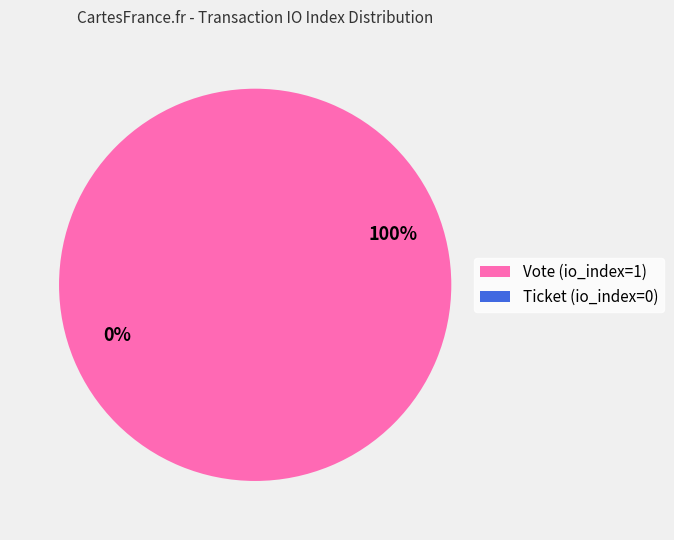

How many slices are in this pie chart?

2